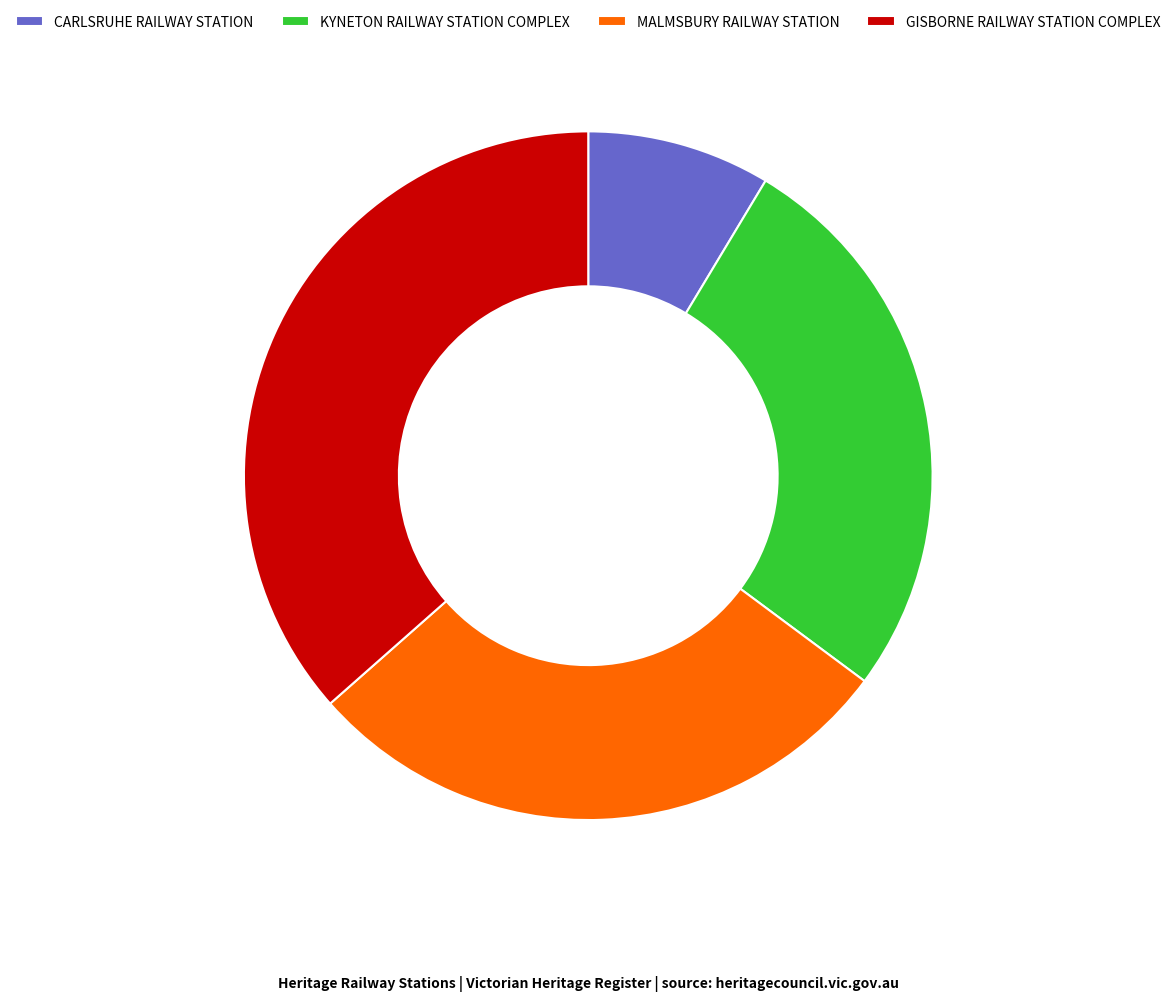

Which slice is the largest?

GISBORNE RAILWAY STATION COMPLEX